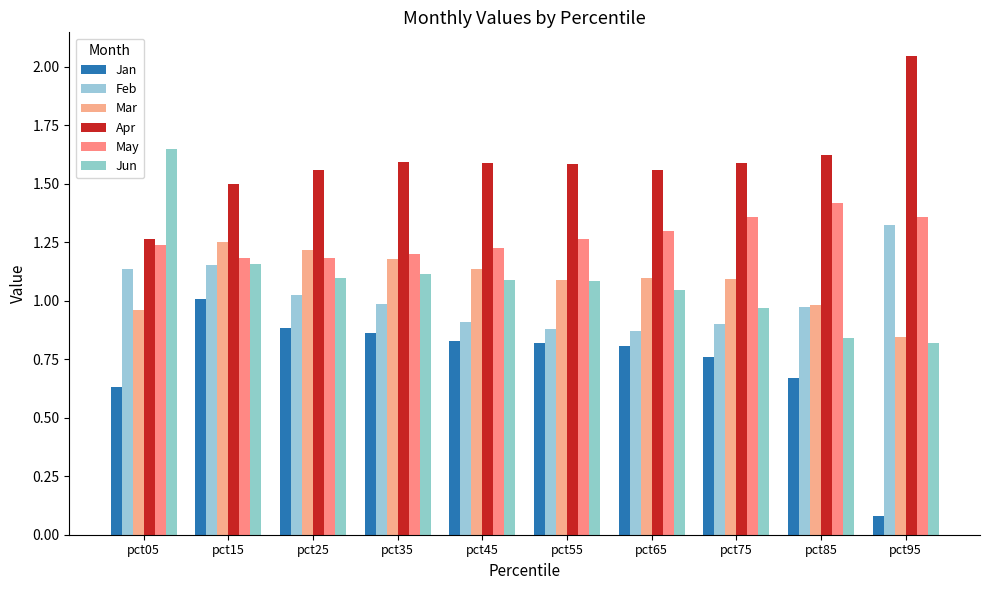

What is the difference between the Jun values at pct35 and pct95?

0.3